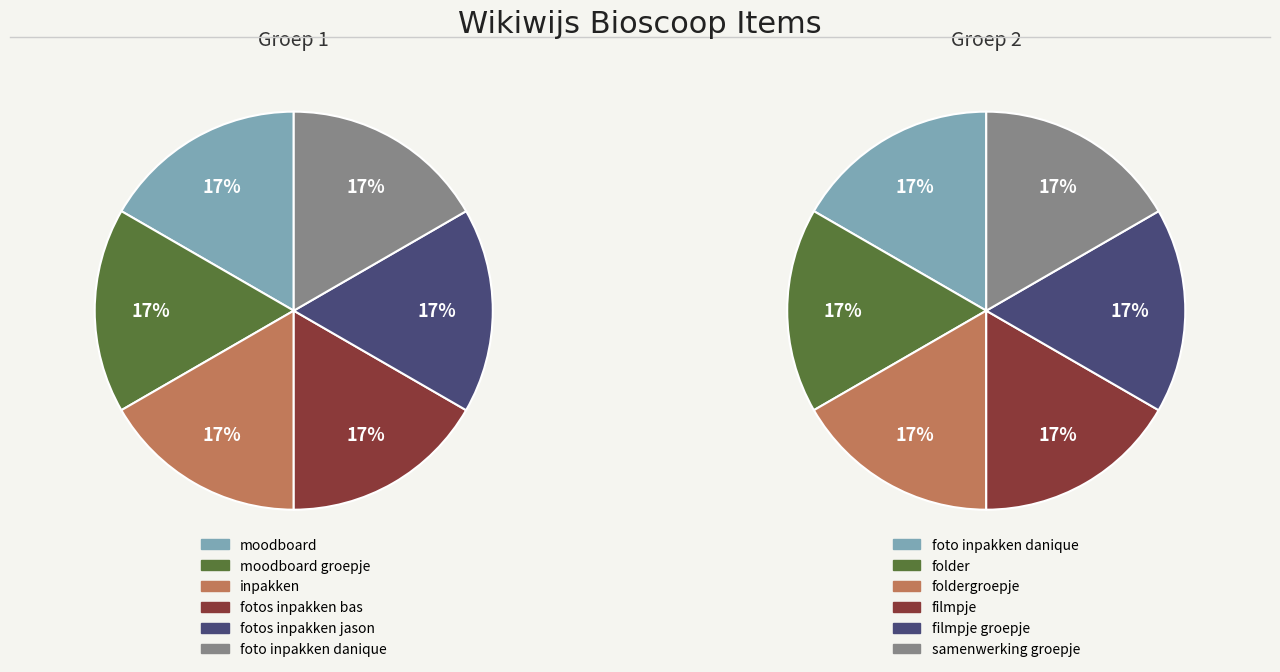

Is folder the majority of the pie?

No